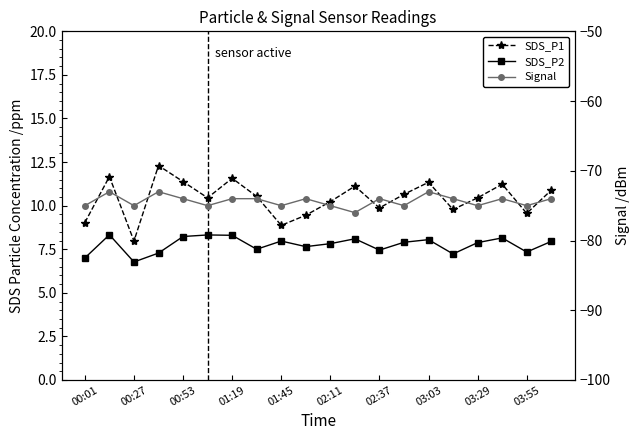

At 01:19, list the series in order from smallest to largest.

Signal, SDS_P2, SDS_P1